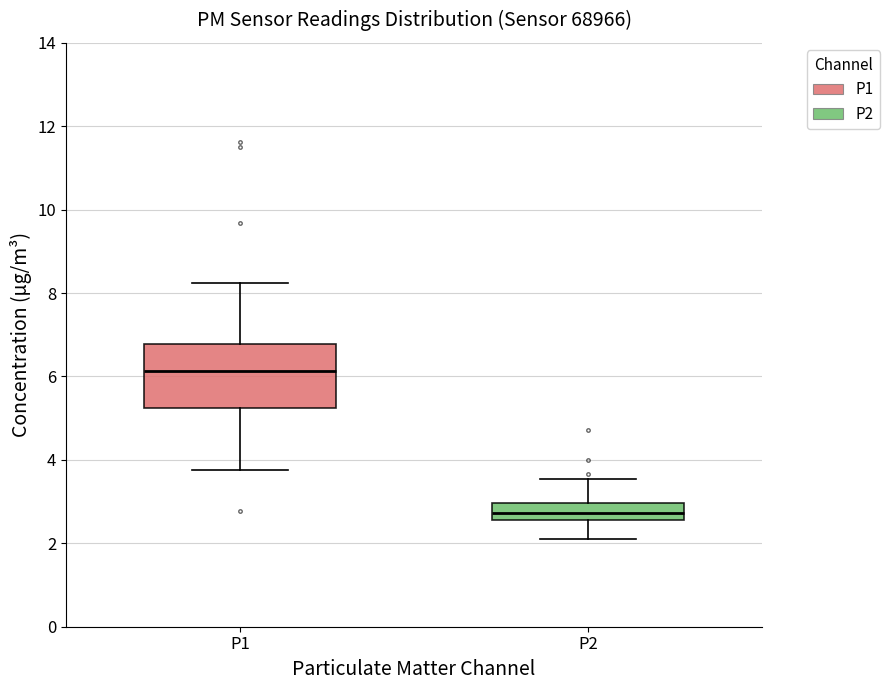

Which box is the tallest, from its lower edge to its upper edge?

P1